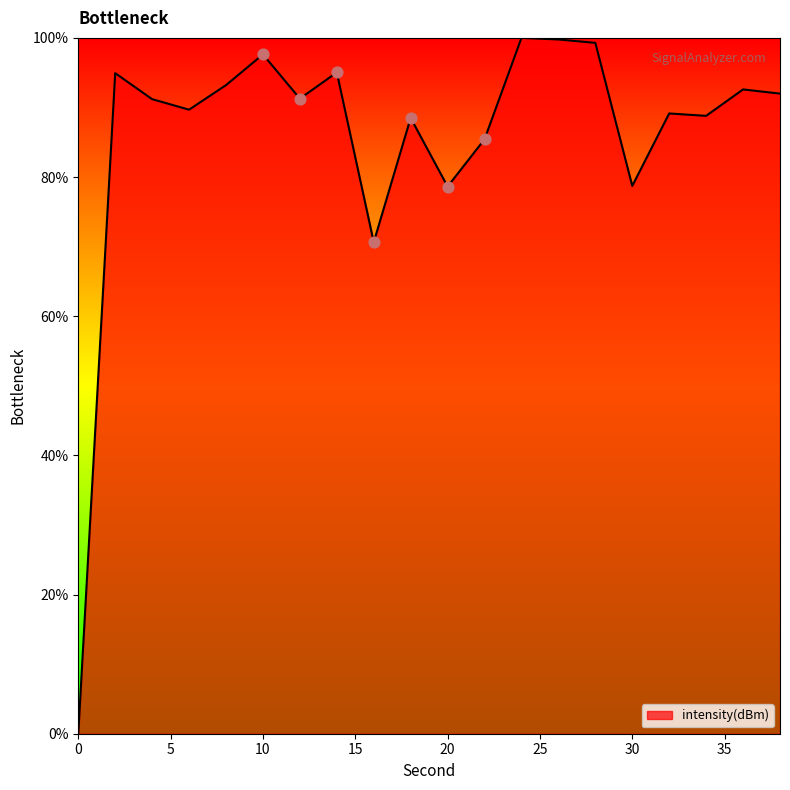

What is the maximum value shown in the chart?

100.0